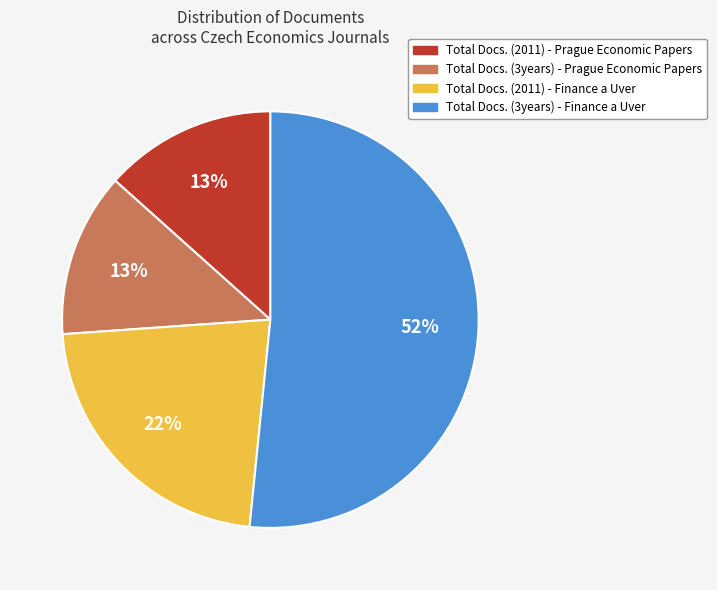

Count the number of slices in the pie.

4